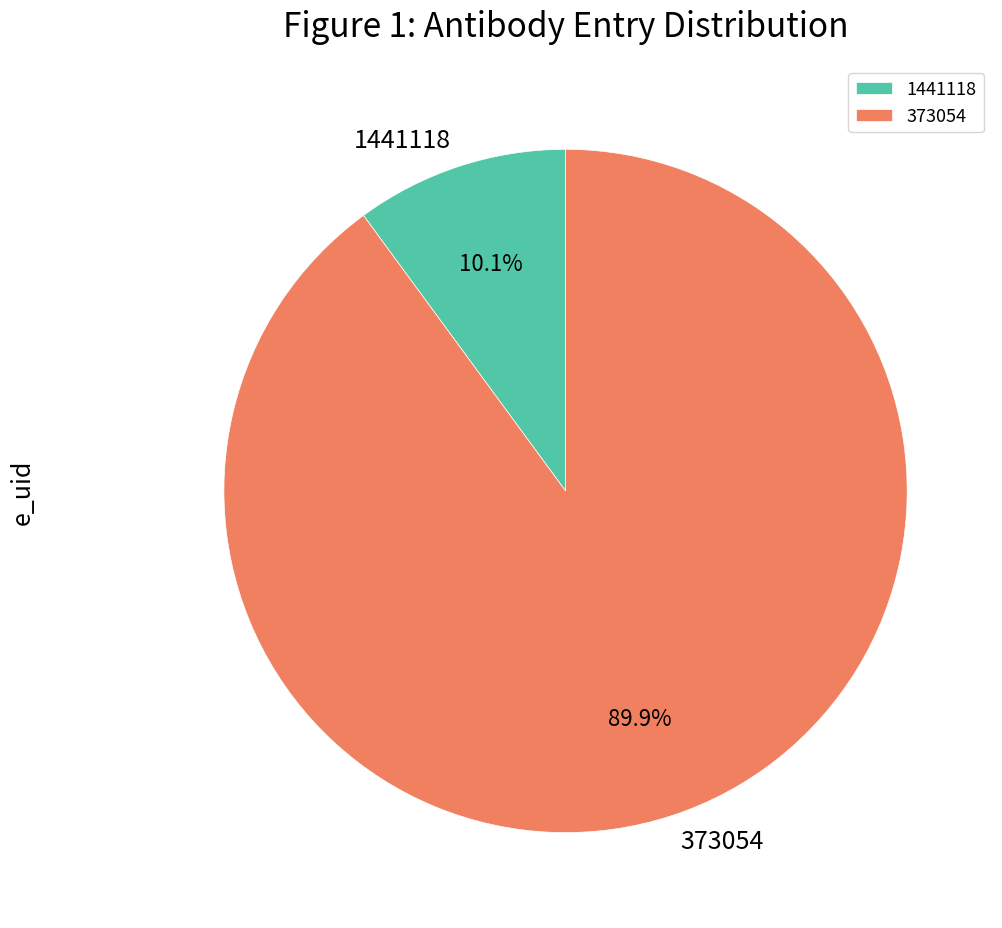

Is it true that 1441118 is 19% of the pie?

False